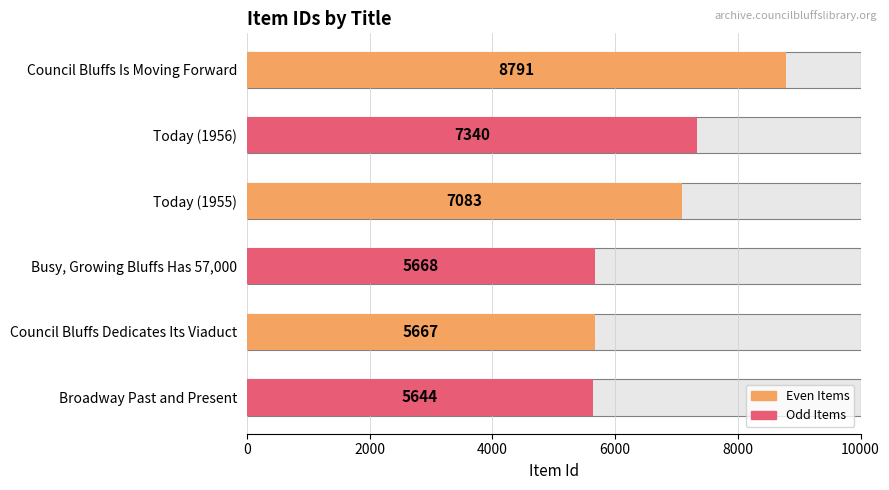

What is the average value?

6699